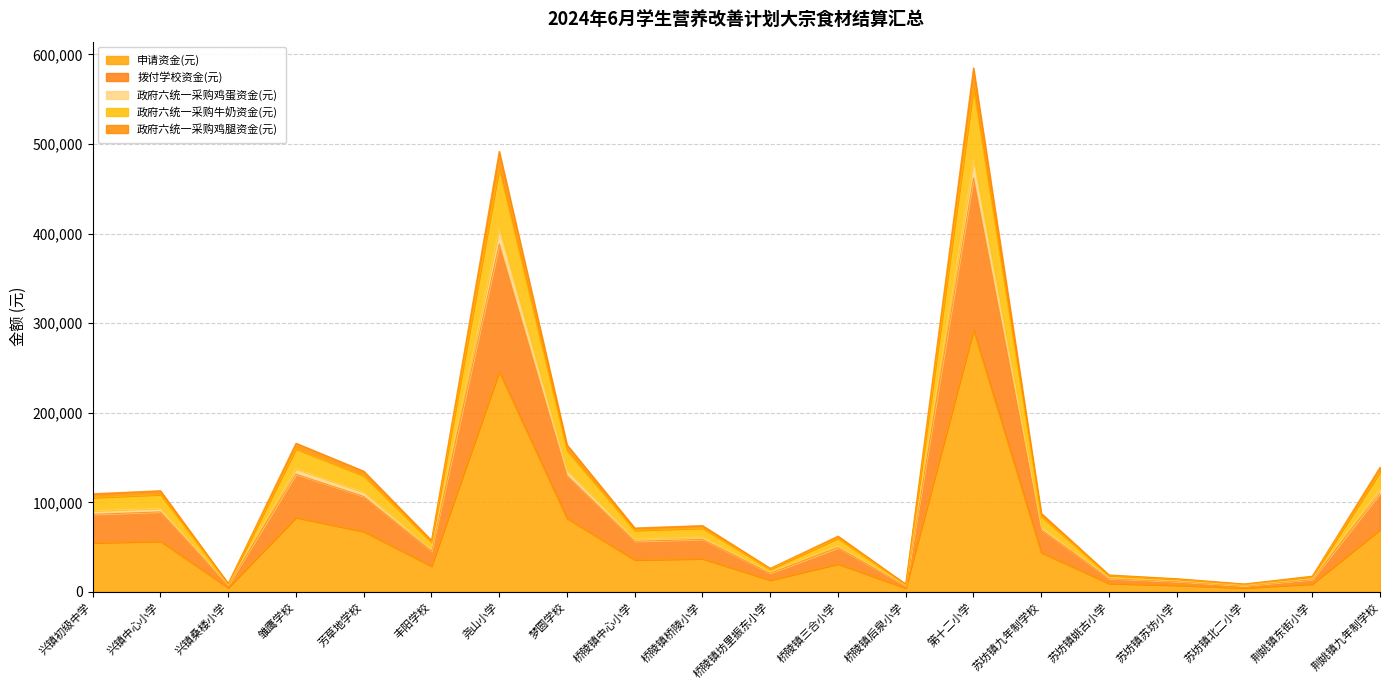

Reading left to right, extract all data points from this chart.

申请资金(元): 109630.0	113050.0	9500.0	166060.0	134900.0	57570.0	491910.0	164350.0	71440.0	74100.0	26410.0	62320.0	8740.0	585010.0	87780.0	19000.0	14820.0	8930.0	17670.0	139270.0
拨付学校资金(元): 86637.7	89340.4	7507.6	131379.7	106607.9	45510.6	388122.2	129985.3	56502.3	58606.1	20887.8	49289.2	6912.5	462096.3	69370.2	15015.2	11711.9	7057.1	13964.1	110061.4
政府六统一采购鸡蛋资金(元): 54815.0	56525.0	4750.0	83030.0	67450.0	28785.0	245955.0	82175.0	35720.0	37050.0	13205.0	31160.0	4370.0	292505.0	43890.0	9500.0	7410.0	4465.0	8835.0	69635.0
政府六统一采购牛奶资金(元): 105346.3	108632.7	9128.8	159613.4	129629.0	55335.1	472689.3	157928.2	68648.6	71204.6	25378.1	59884.9	8398.5	562299.3	84350.1	18257.6	14240.9	8581.1	16979.6	133828.2
政府六统一采购鸡腿资金(元): 90598.2	93424.5	7850.8	137378.8	111481.4	47590.4	405893.1	135922.6	59083.1	61283.0	21841.9	51540.6	7228.3	483230.6	72541.4	15701.6	12247.2	7379.7	14602.5	115092.7